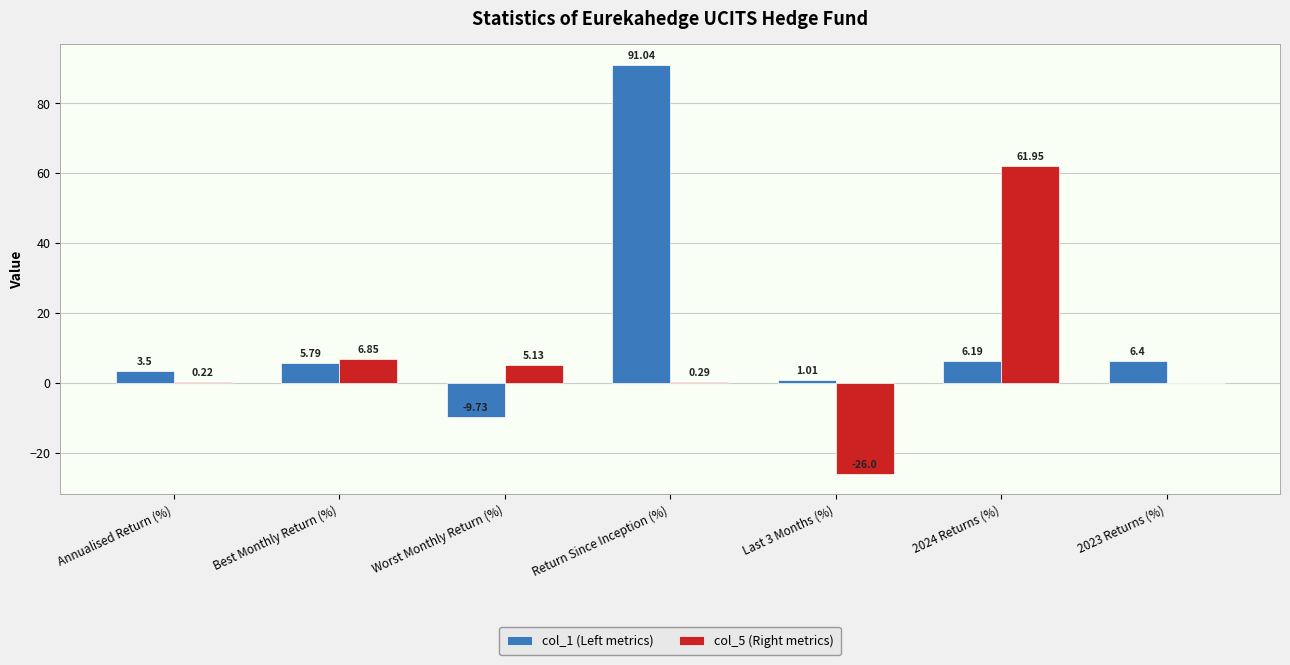

At which label is col_5 (Right metrics) closest to 17?

Best Monthly Return (%)